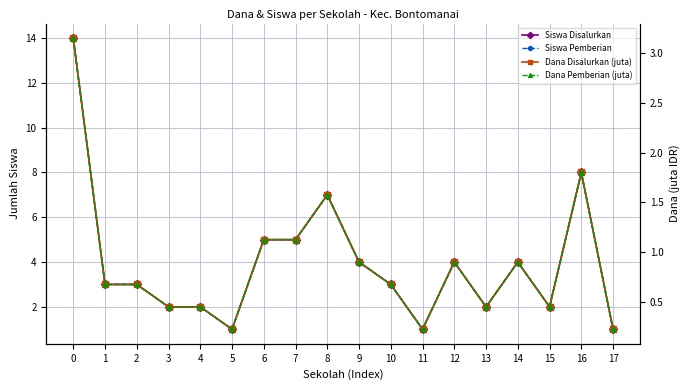

Between 5 and 1, which is larger?

1